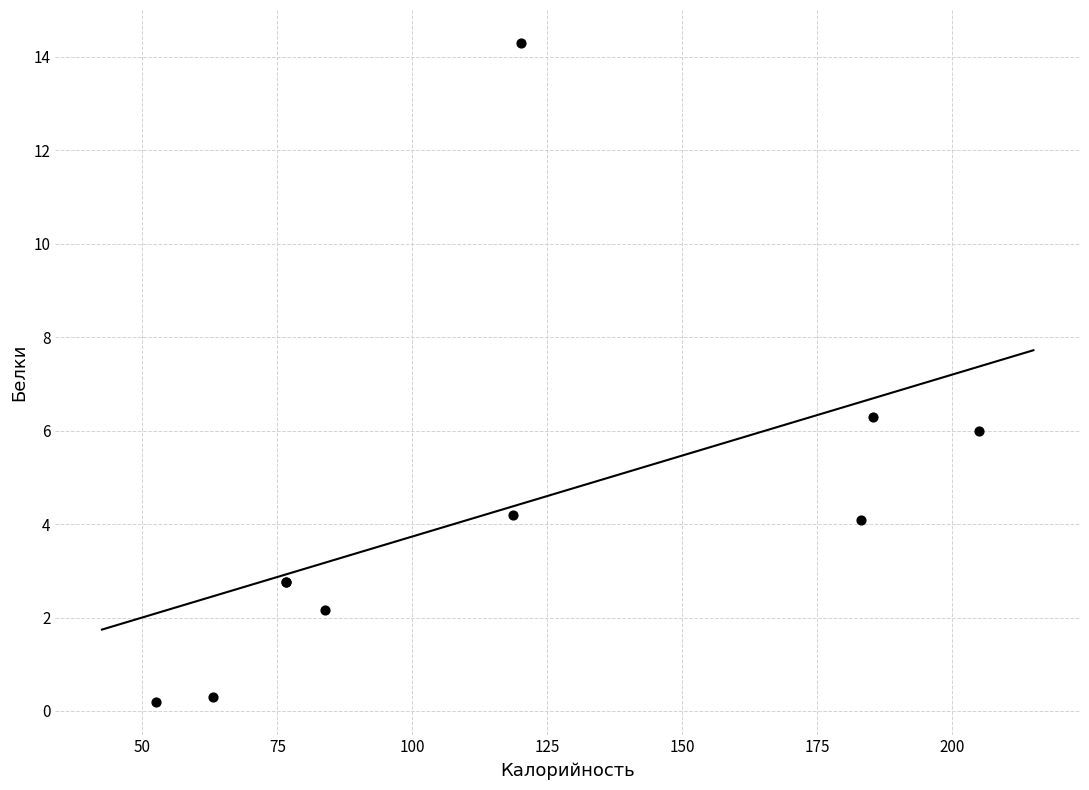

What Y value in the scatter plot is closest to 7?

6.3